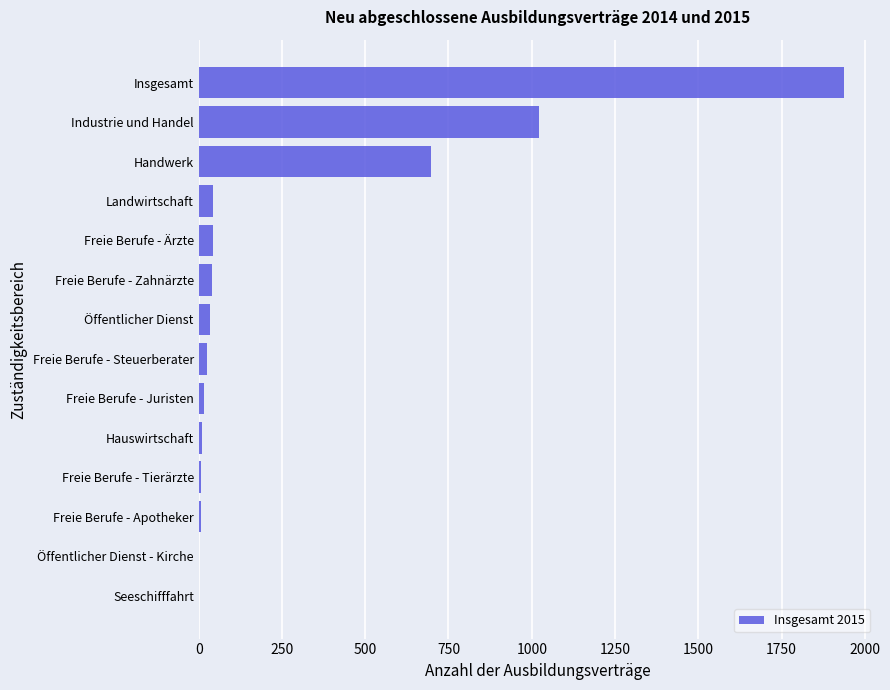

What is the maximum value shown in the chart?

1938